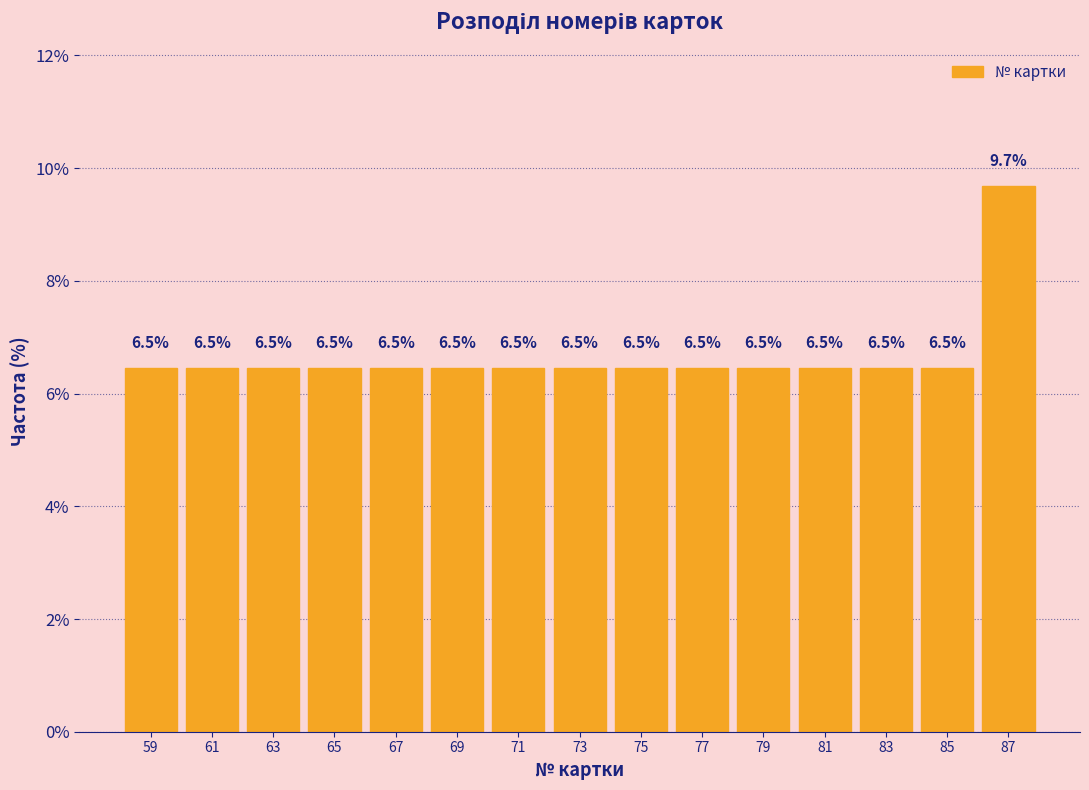

Reading left to right, list all the values displayed in this chart.

59=6.5	61=6.5	63=6.5	65=6.5	67=6.5	69=6.5	71=6.5	73=6.5	75=6.5	77=6.5	79=6.5	81=6.5	83=6.5	85=6.5	87=9.7